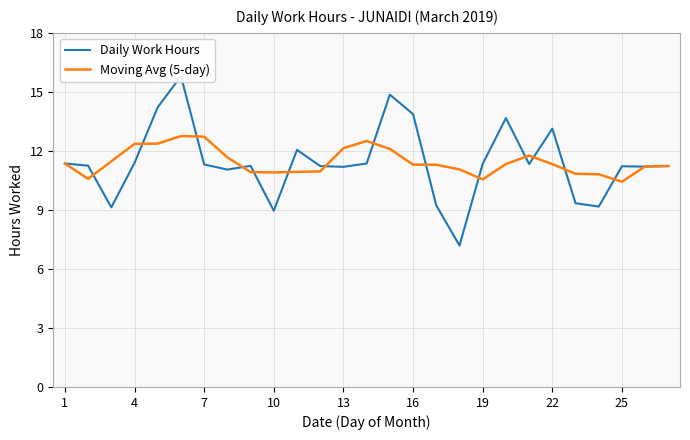

Does the chart have visible grid lines?

Yes